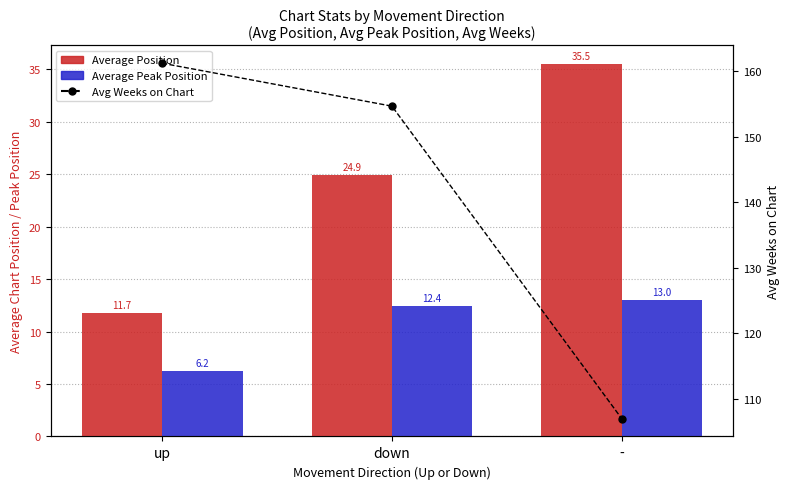

Rank the categories by Average Position value from highest to lowest.

-, down, up